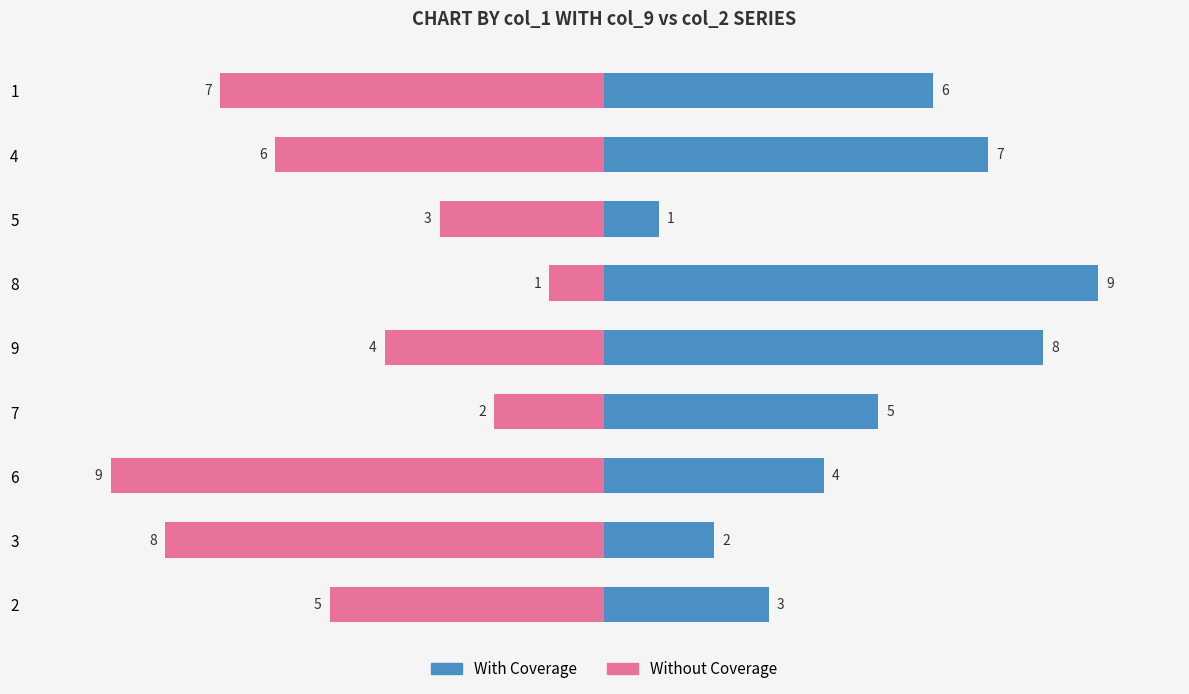

Which has a higher value, 4 or 6?

4